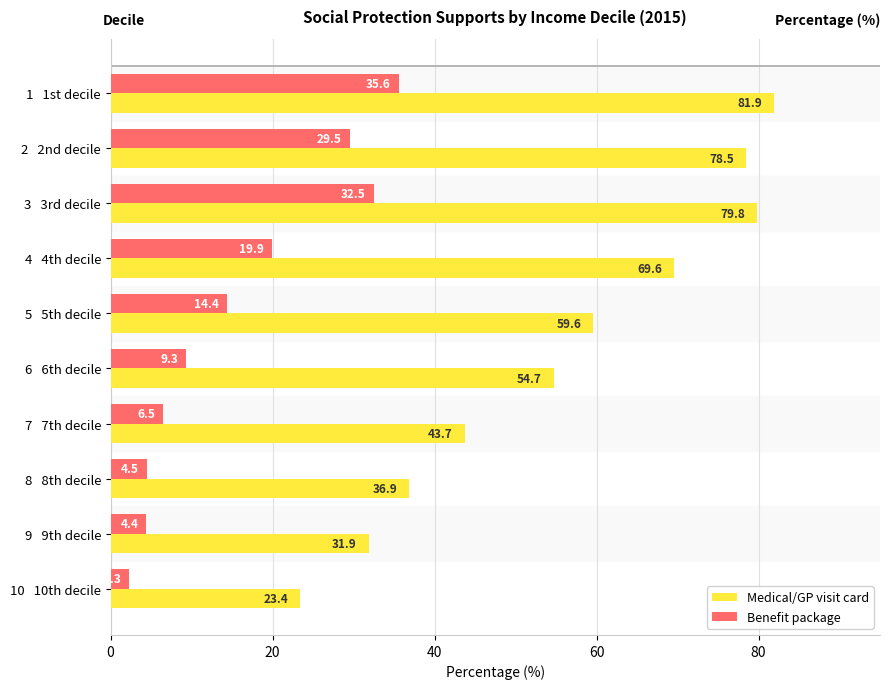

Between  5   5th decile and  9   9th decile, which series saw the biggest shift?

Medical/GP visit card